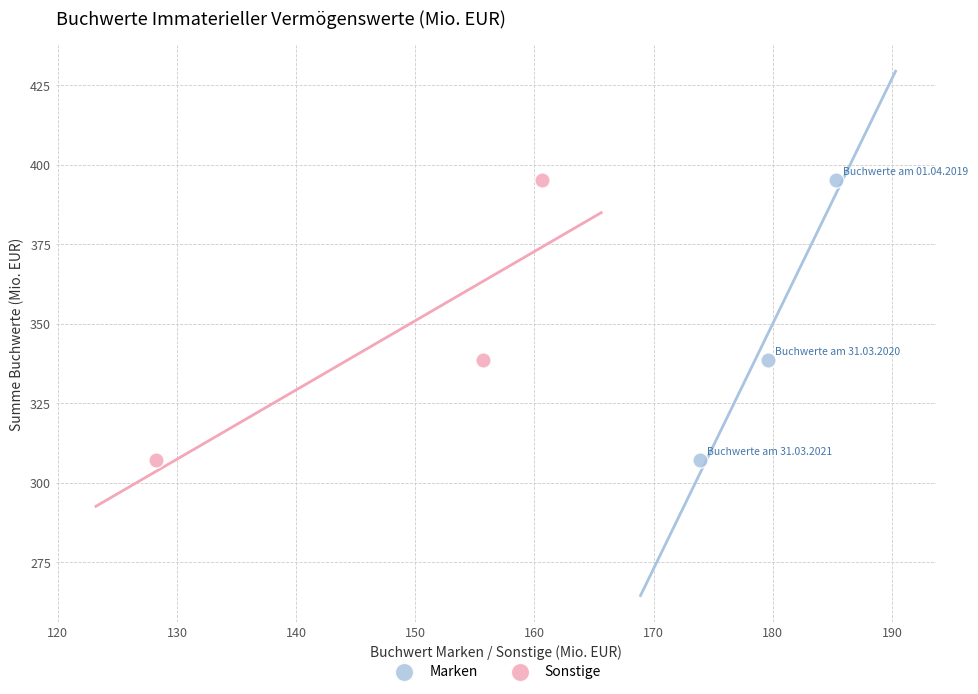

What are all the series names shown in the legend?

Marken, Sonstige